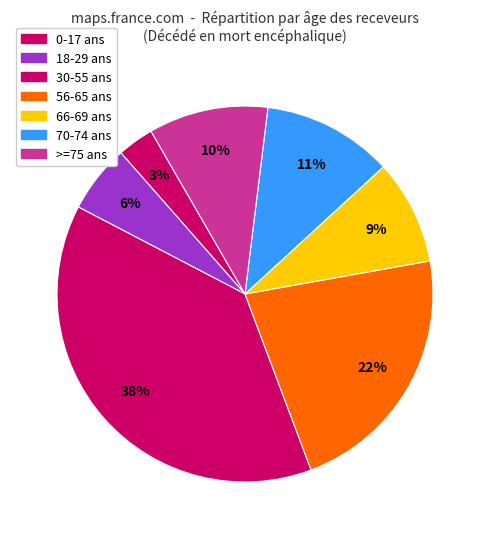

How many segments does this pie chart have?

7